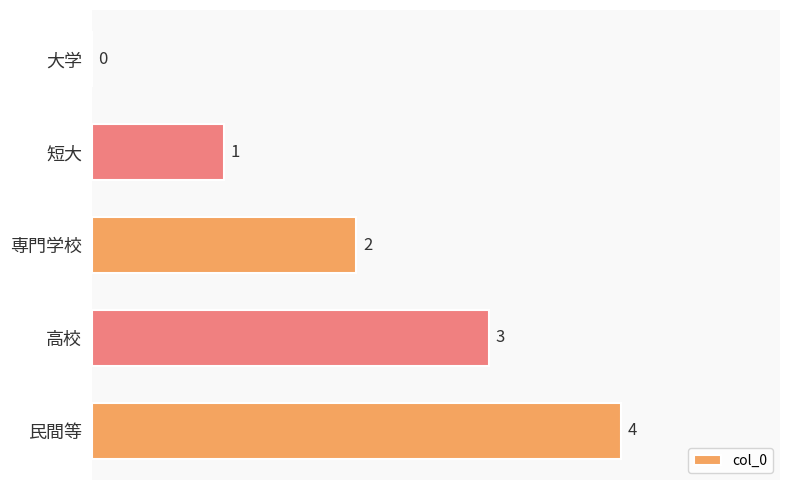

The chart shows a value of 5 at 高校. True or false?

False